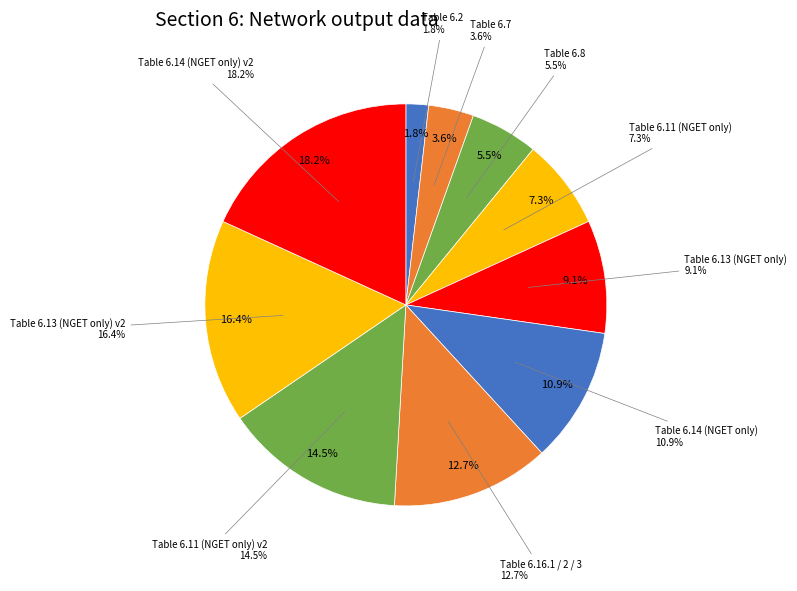

Is there any slice that represents more than half of the pie?

No